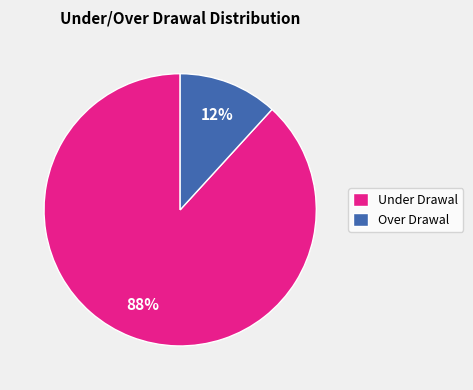

True or false: Under Drawal accounts for 58% of the total.

False